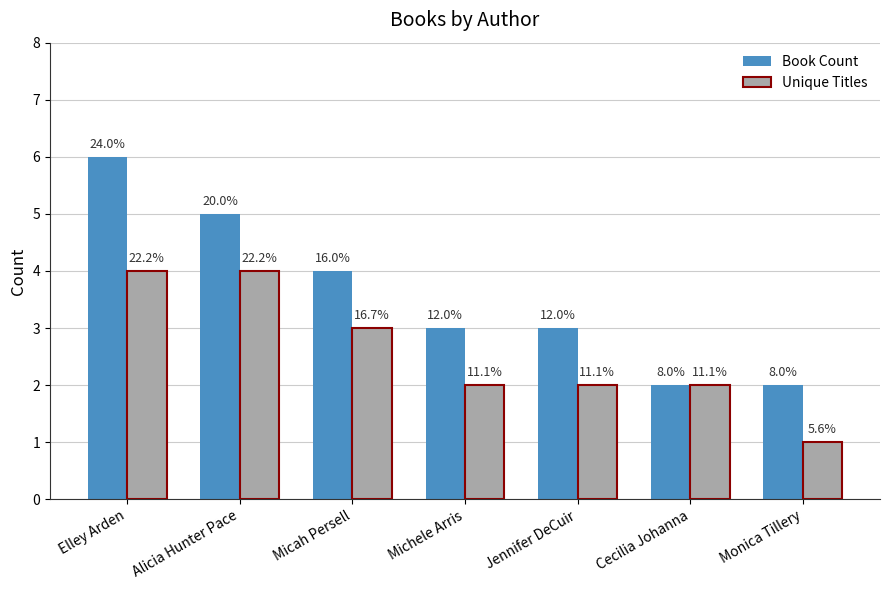

What are all the series names shown in the legend?

Book Count, Unique Titles